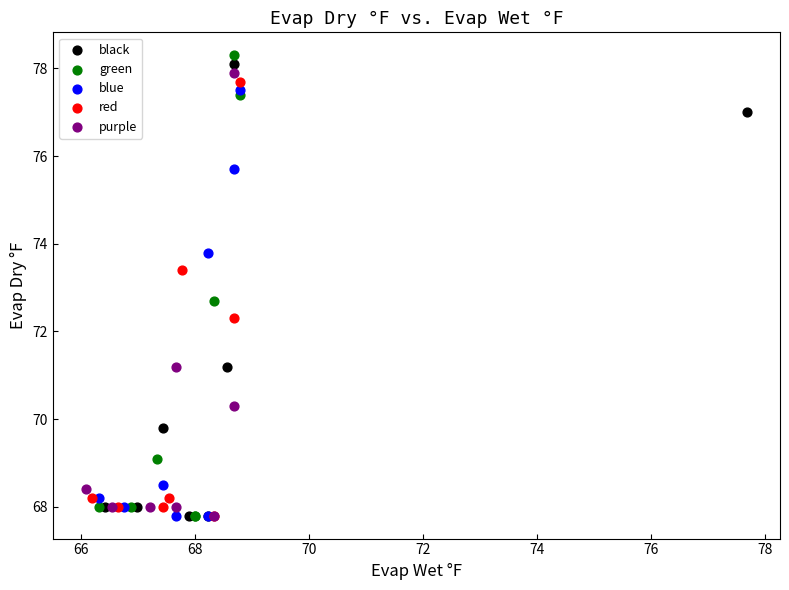

Which series has the largest Y range (max minus min)?

green